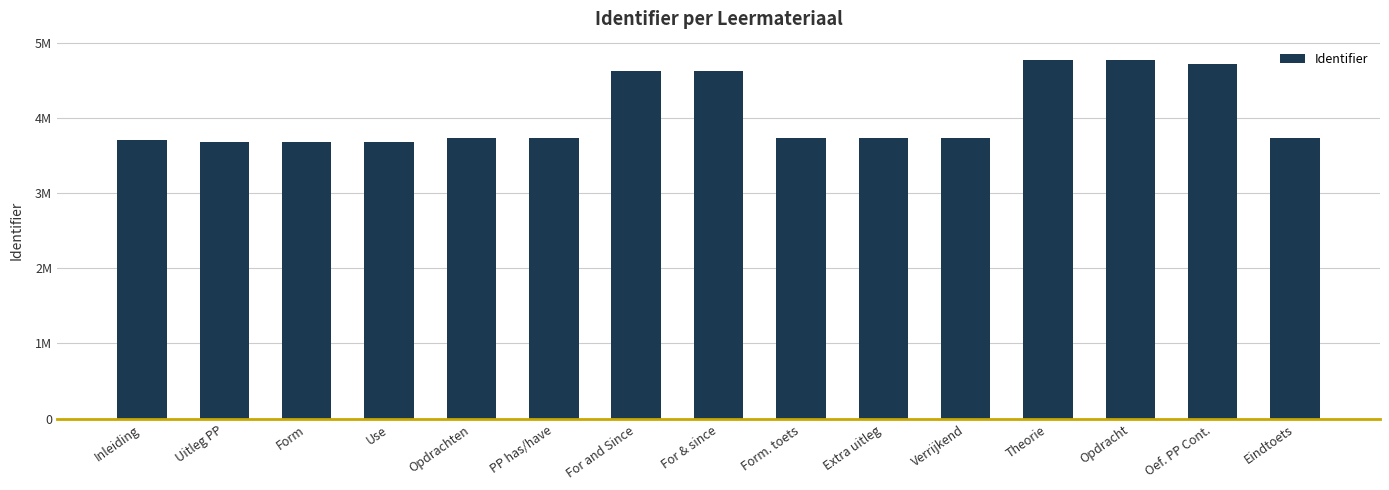

Rank the categories by value from highest to lowest.

Theorie, Opdracht, Oef. PP Cont., For and Since, For & since, PP has/have, Eindtoets, Verrijkend, Extra uitleg, Form. toets, Opdrachten, Inleiding, Use, Form, Uitleg PP